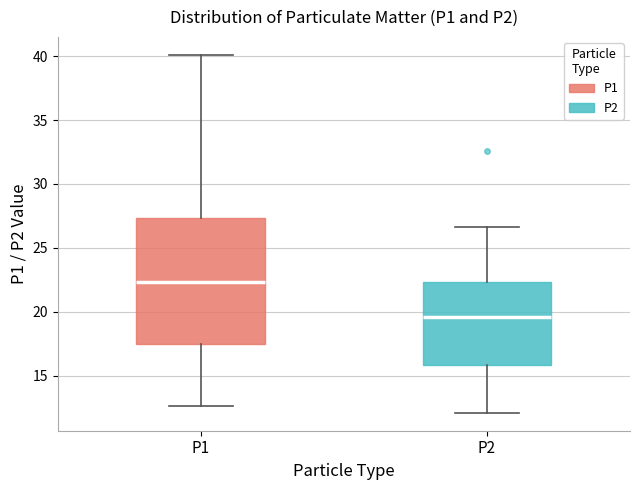

Which box is the tallest, from its lower edge to its upper edge?

P1